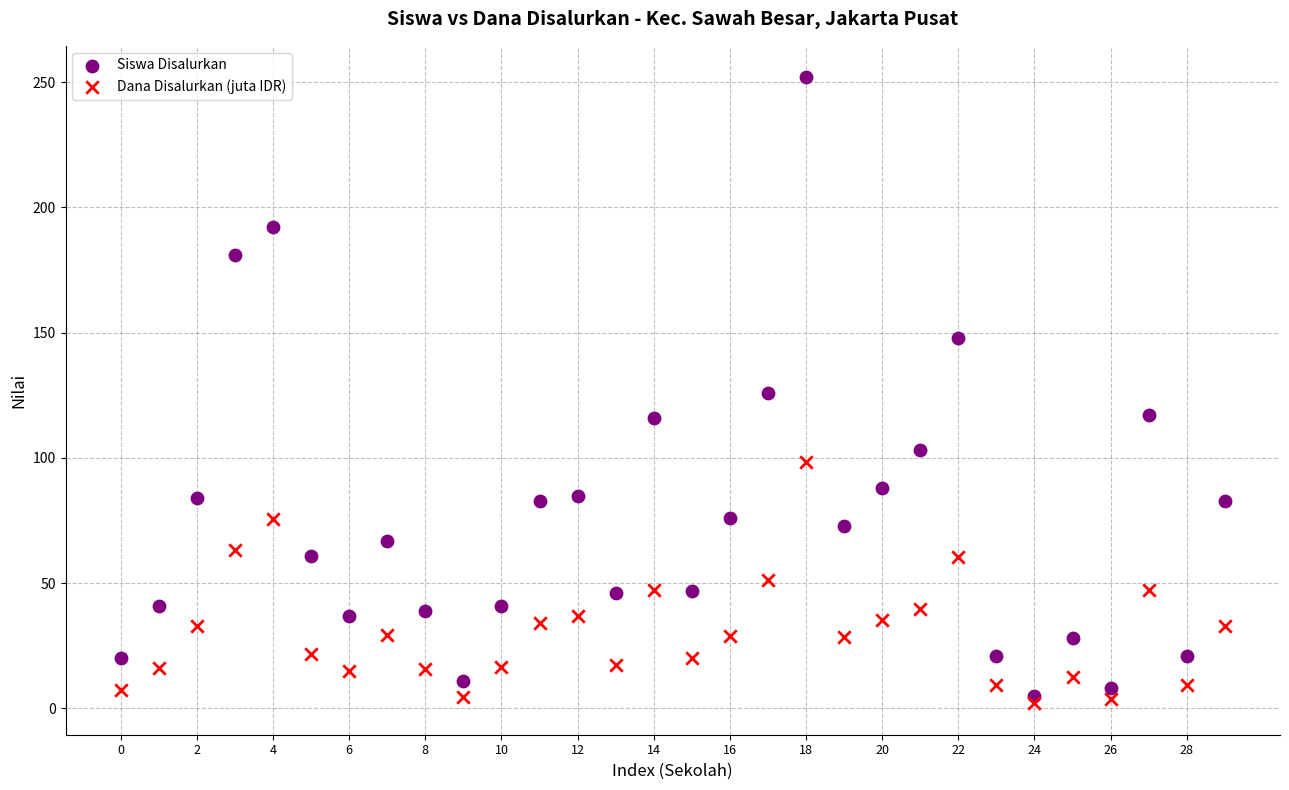

Across all data points, what is the range of Y values (max minus min)?

250.0